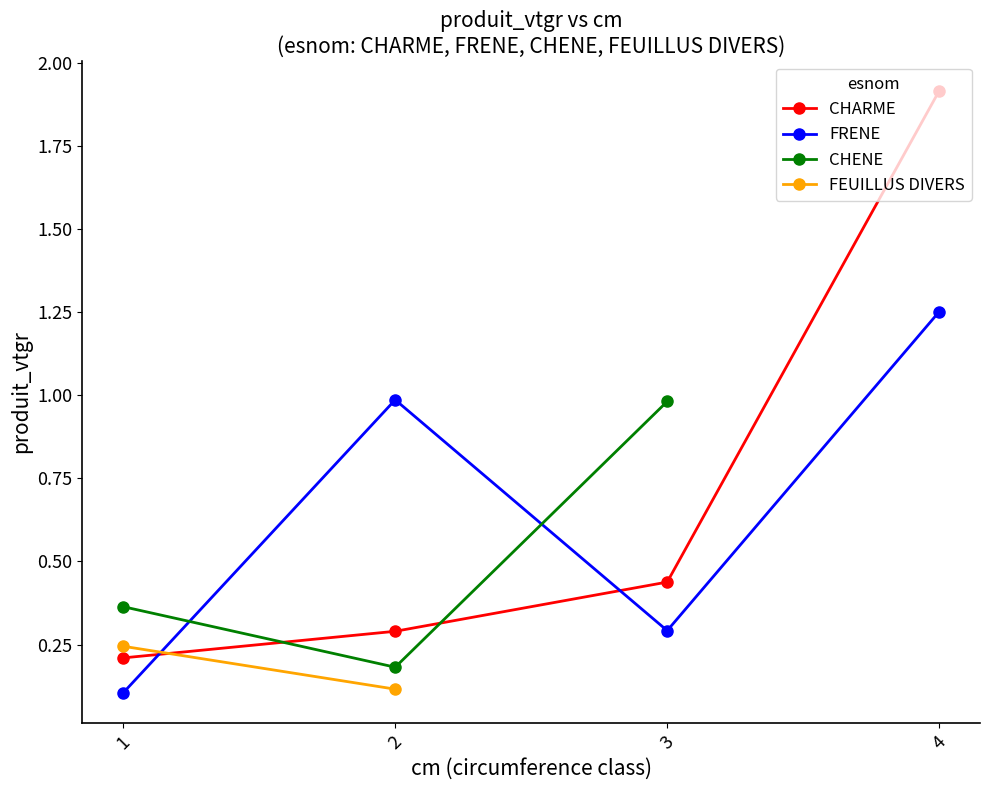

How many times do FRENE and CHARME cross each other?

2